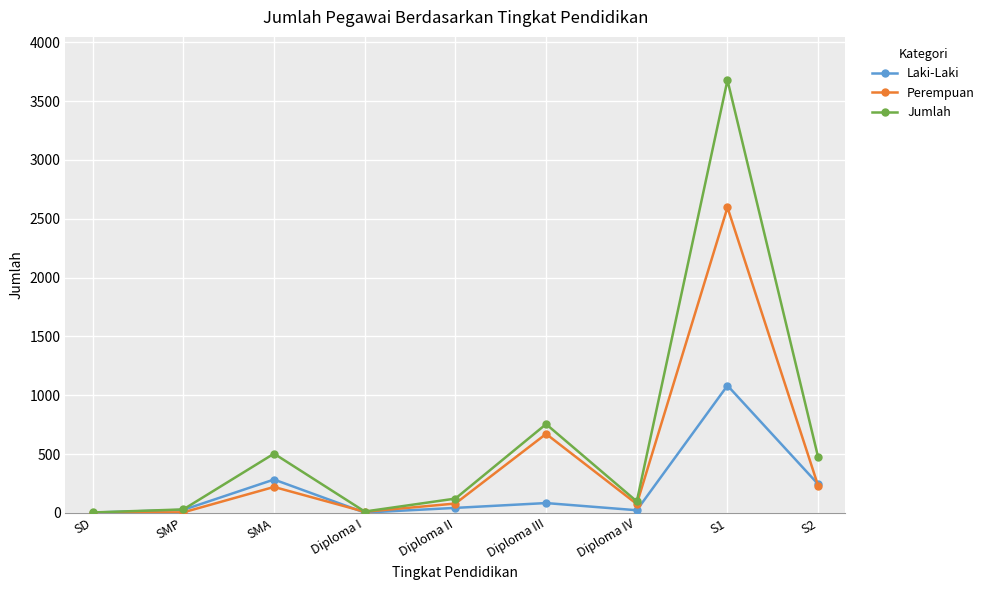

Which series has the widest spread of values?

Jumlah